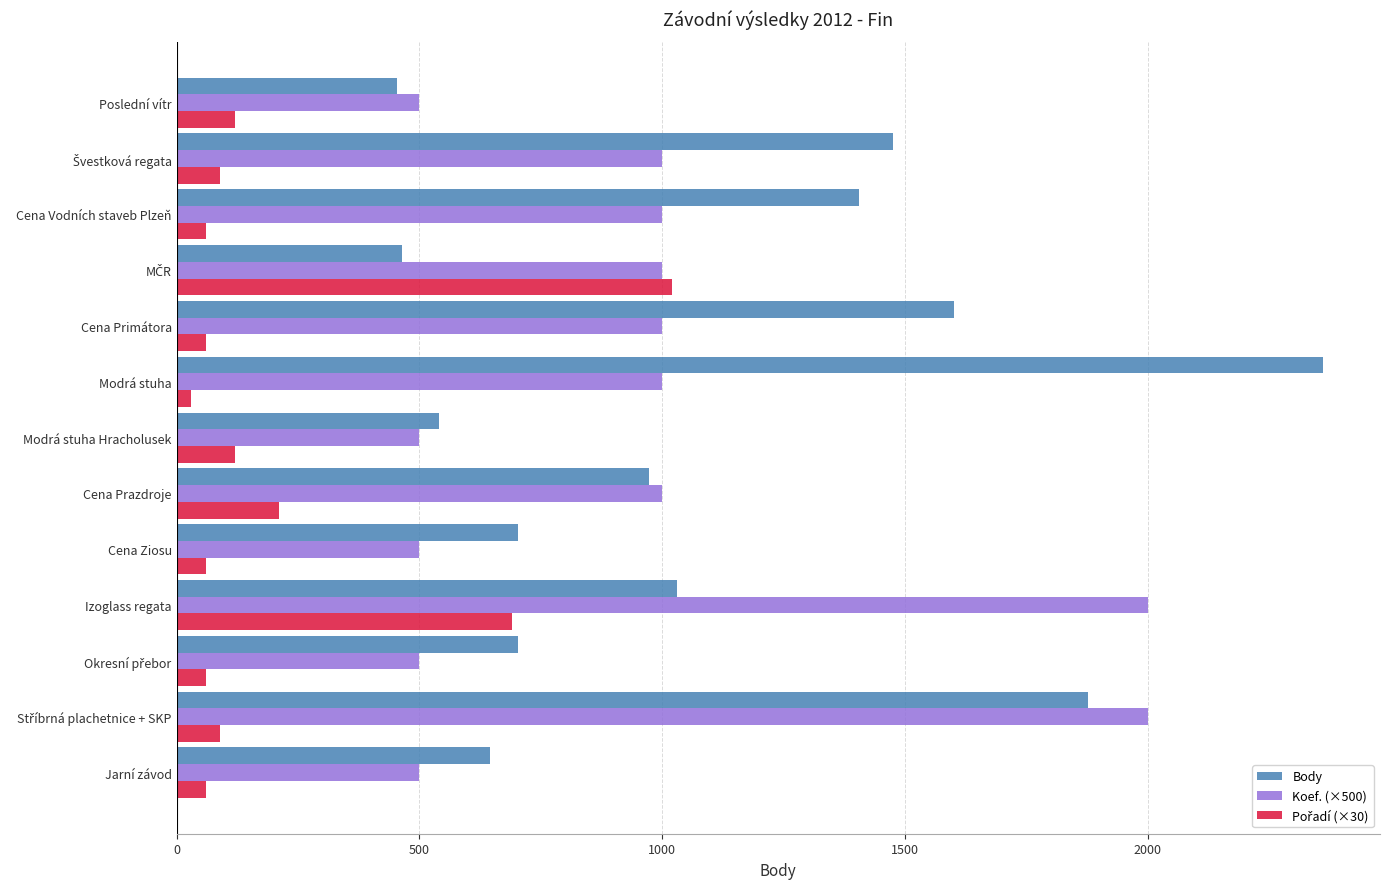

What is the average value of the Body series?

1095